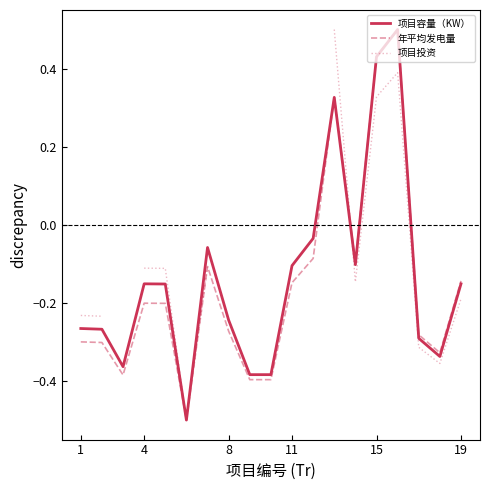

What is the maximum value for 年平均发电量?

0.5